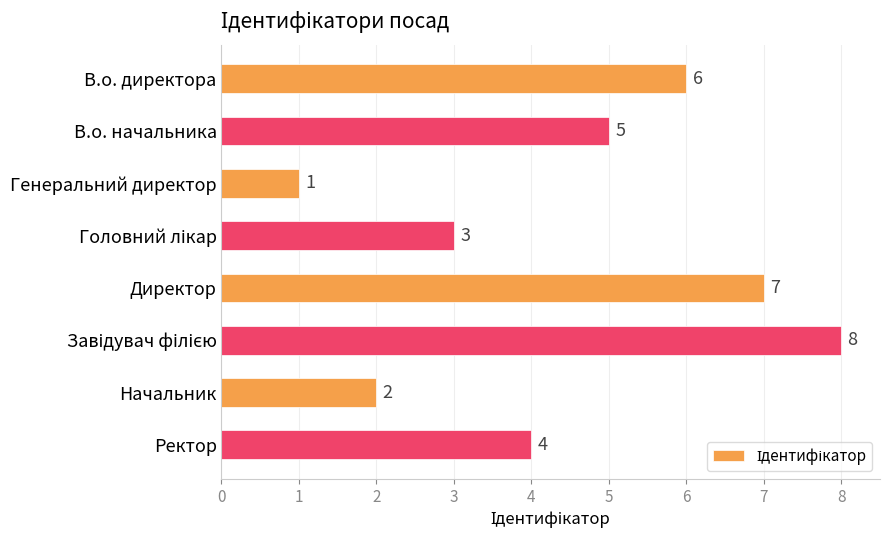

How many bars are there in total?

8